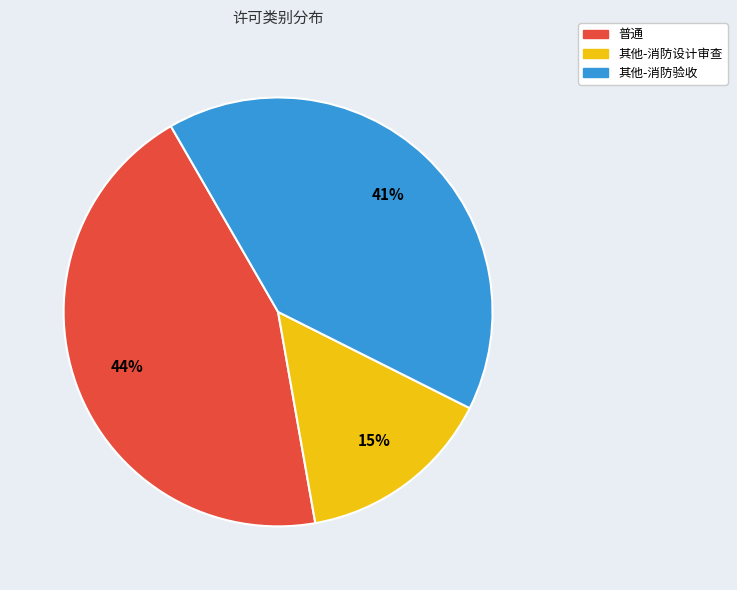

Rank the categories by value from highest to lowest.

普通, 其他-消防验收, 其他-消防设计审查